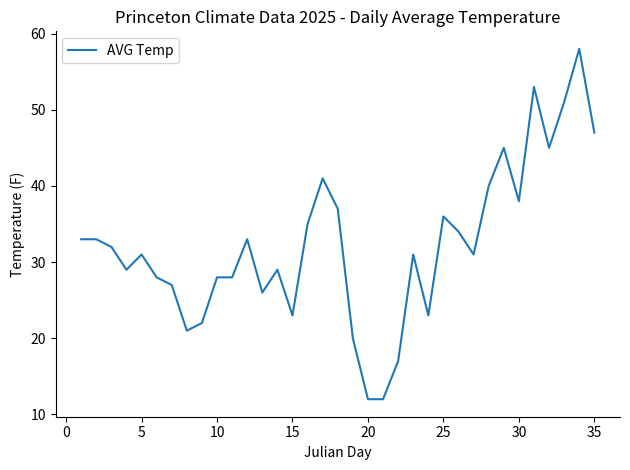

What is the greatest value displayed?

58